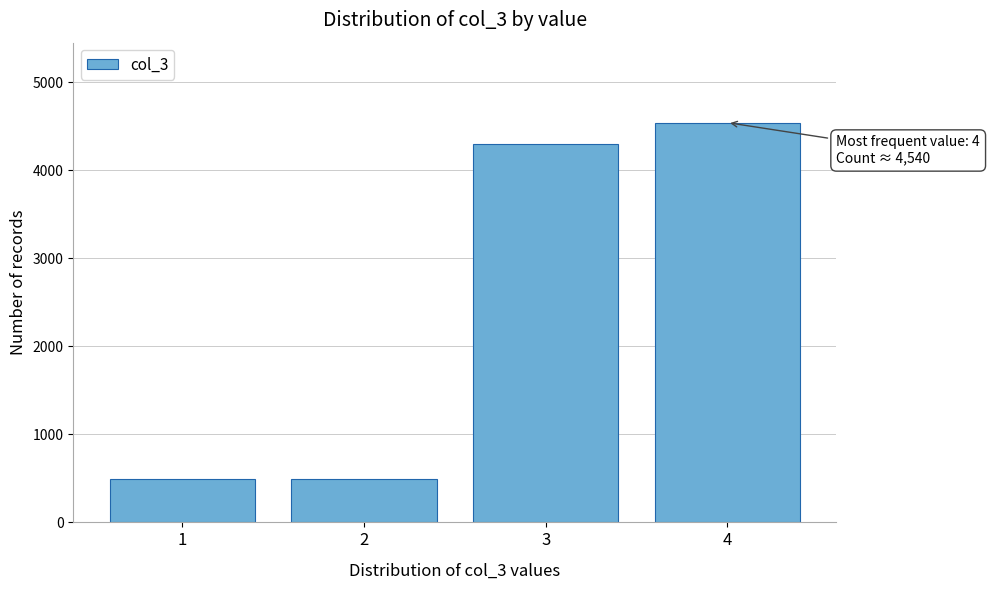

Reading left to right, extract all data points from this chart.

491	491	4294	4540